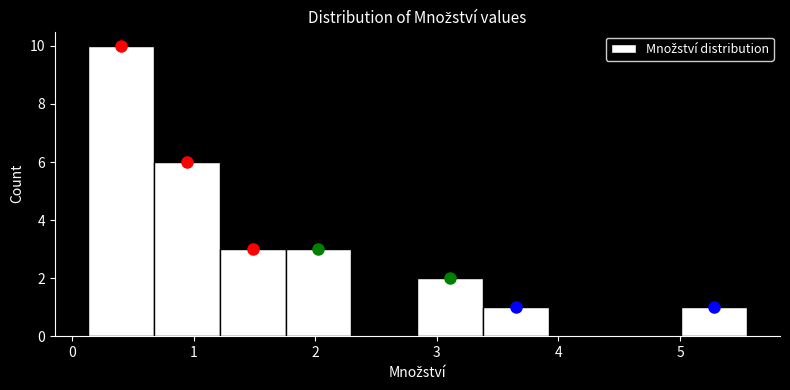

Reading left to right, transcribe this chart: for each bar, give the range it covers on the x-axis and its height. Neither the bar edges nor the heights are printed on the chart, so give them approximately, as read against the axes.

0.1 to 0.7: 10
0.7 to 1.2: 6
1.2 to 1.8: 3
1.8 to 2.3: 3
2.3 to 2.8: 0
2.8 to 3.4: 2
3.4 to 3.9: 1
3.9 to 4.5: 0
4.5 to 5.0: 0
5.0 to 5.6: 1